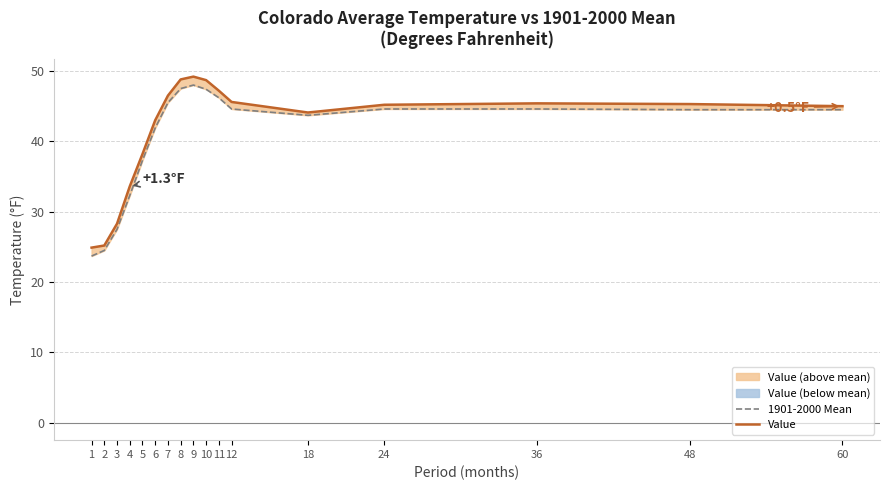

Which label corresponds to the largest value in the chart?

9